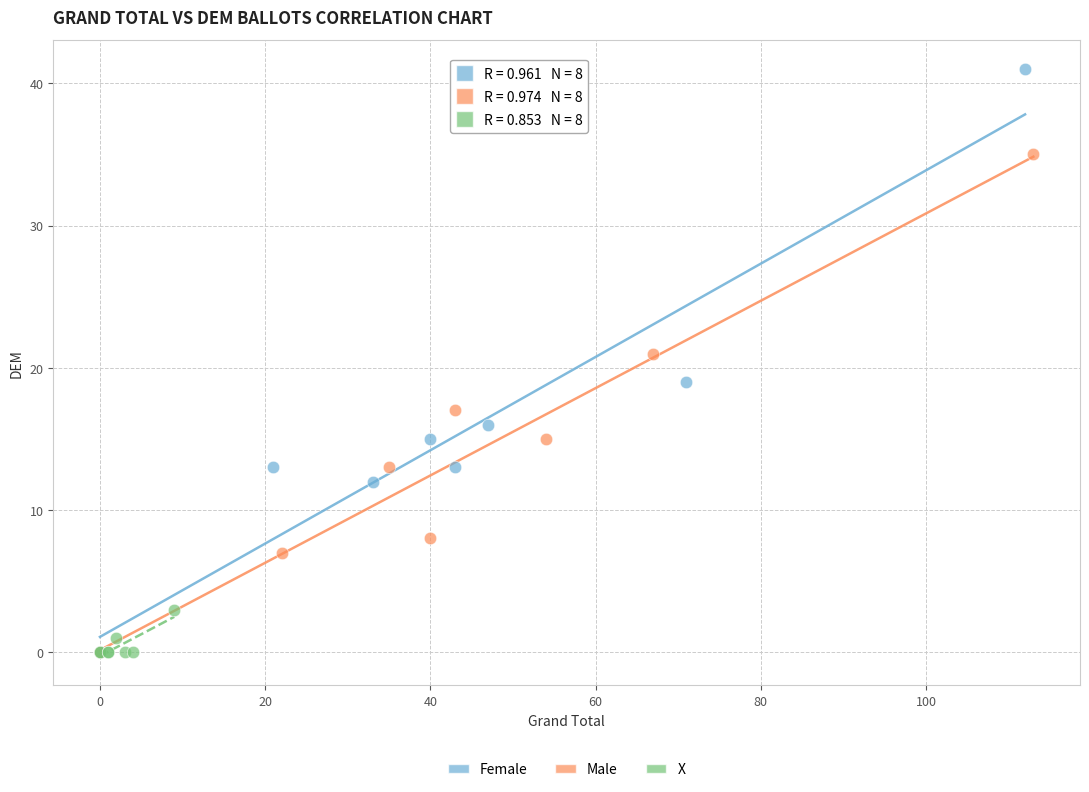

Which series has the widest spread of Y values?

Female